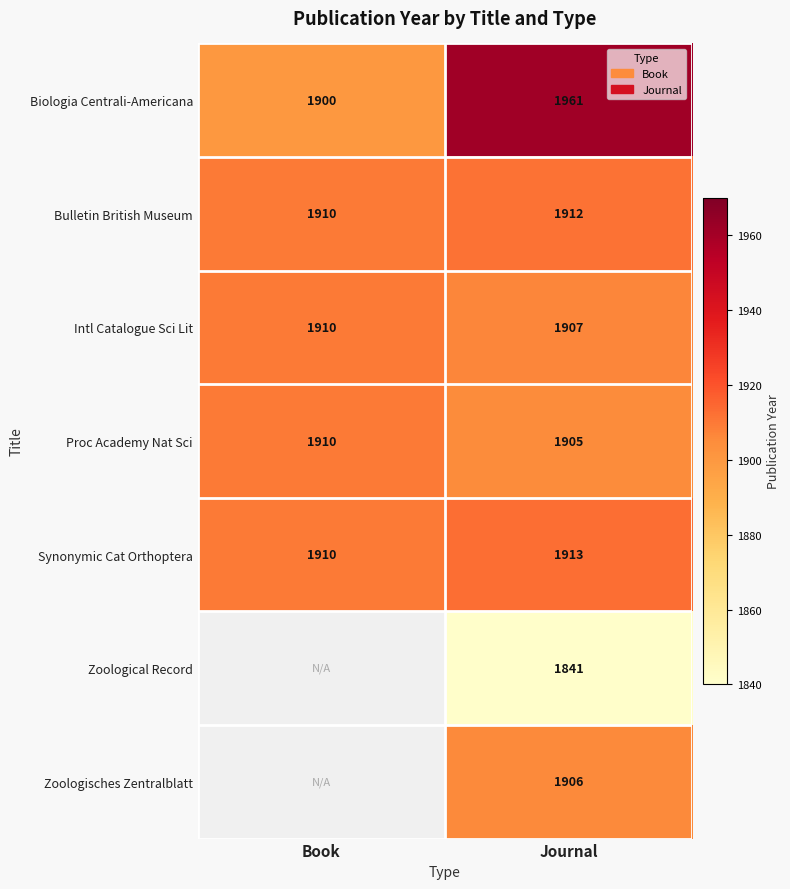

Rank the categories by Bulletin British Museum value from lowest to highest.

Book, Journal